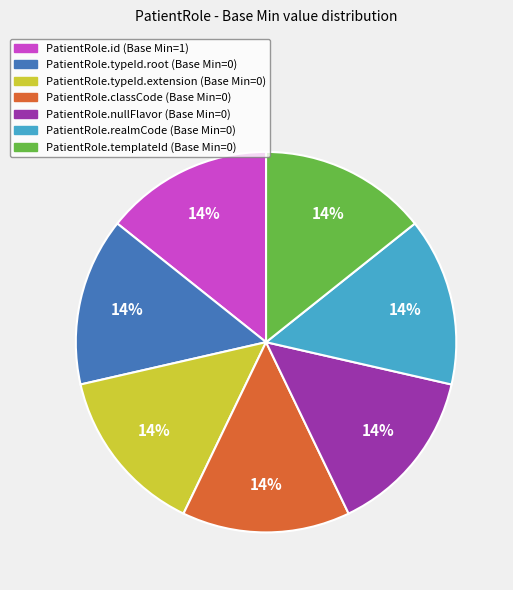

Is there a majority slice in this chart?

No